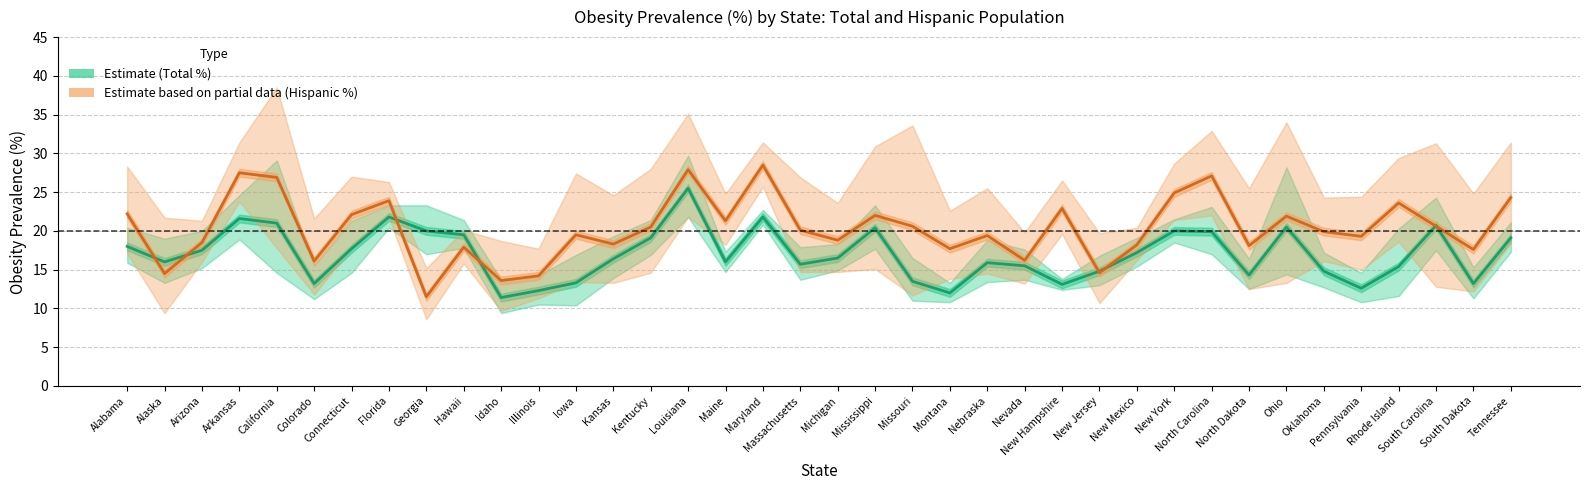

After their last crossing, which series has the higher values: Total % or Hispanic %?

Hispanic %